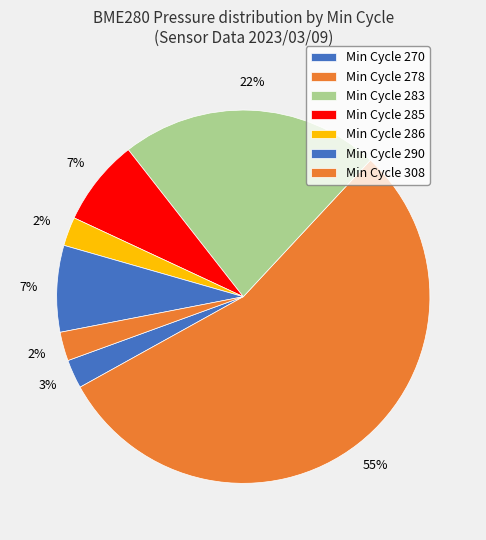

How many segments does this pie chart have?

7